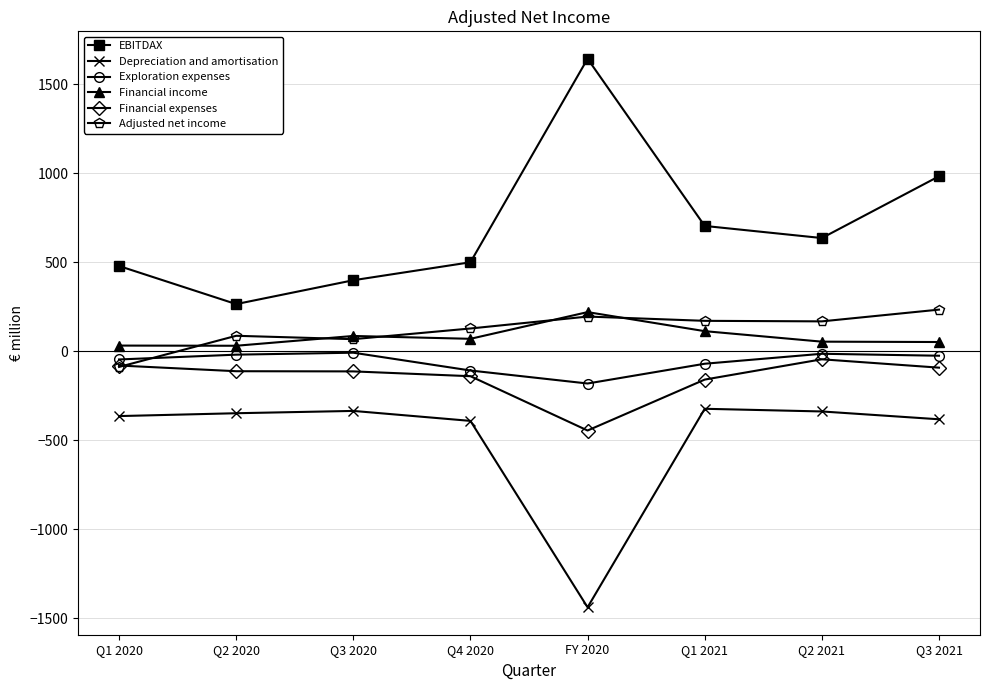

Which series has the largest total across all categories?

EBITDAX